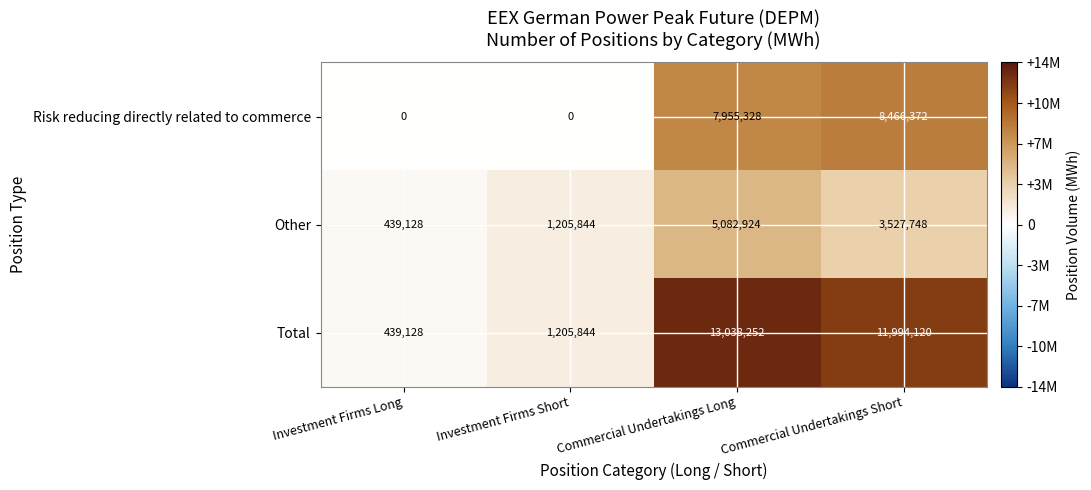

Which series has the largest total across all categories?

Total